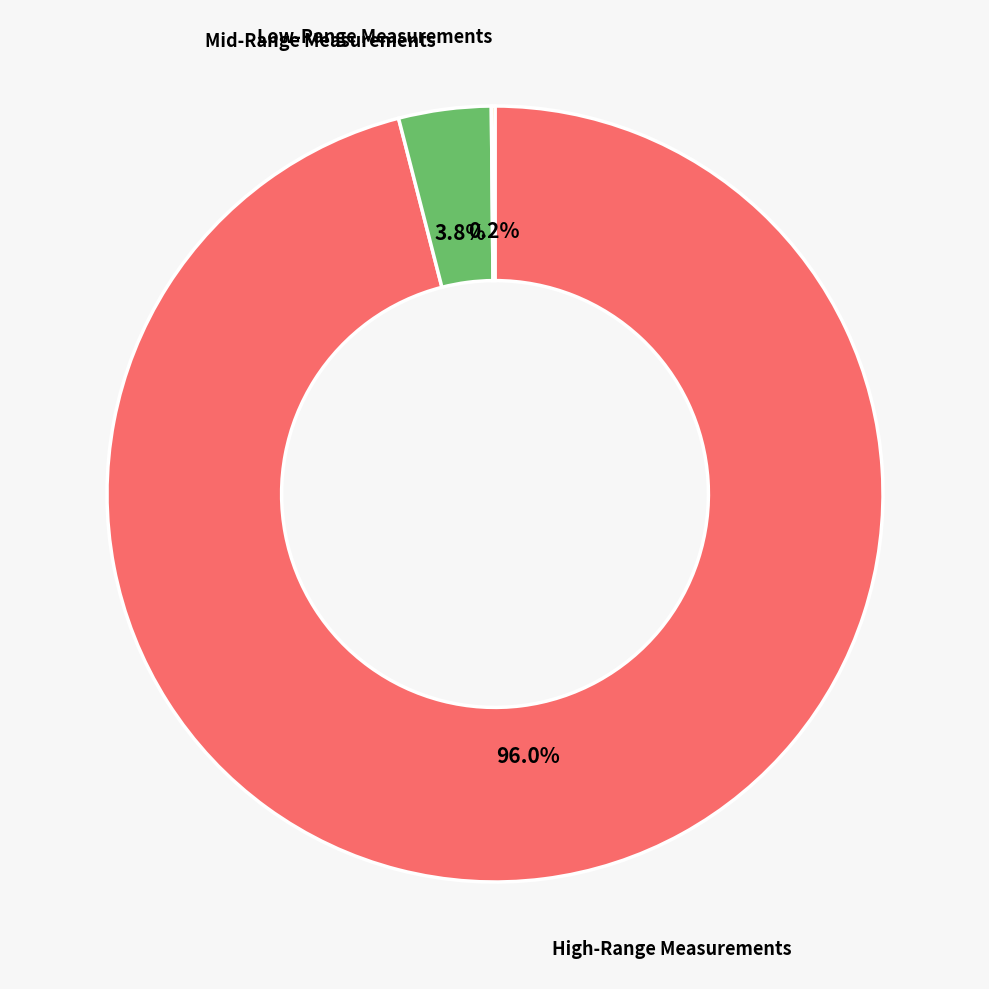

Is there a majority slice in this chart?

Yes